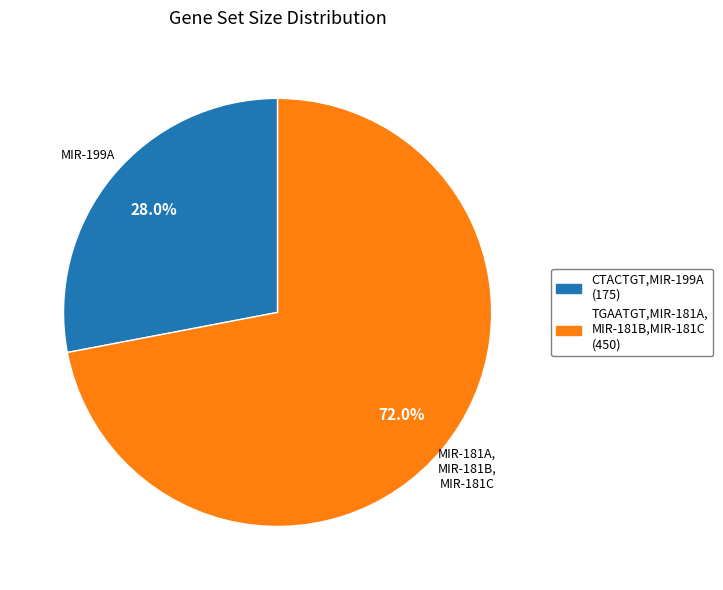

Is there a majority slice in this chart?

Yes